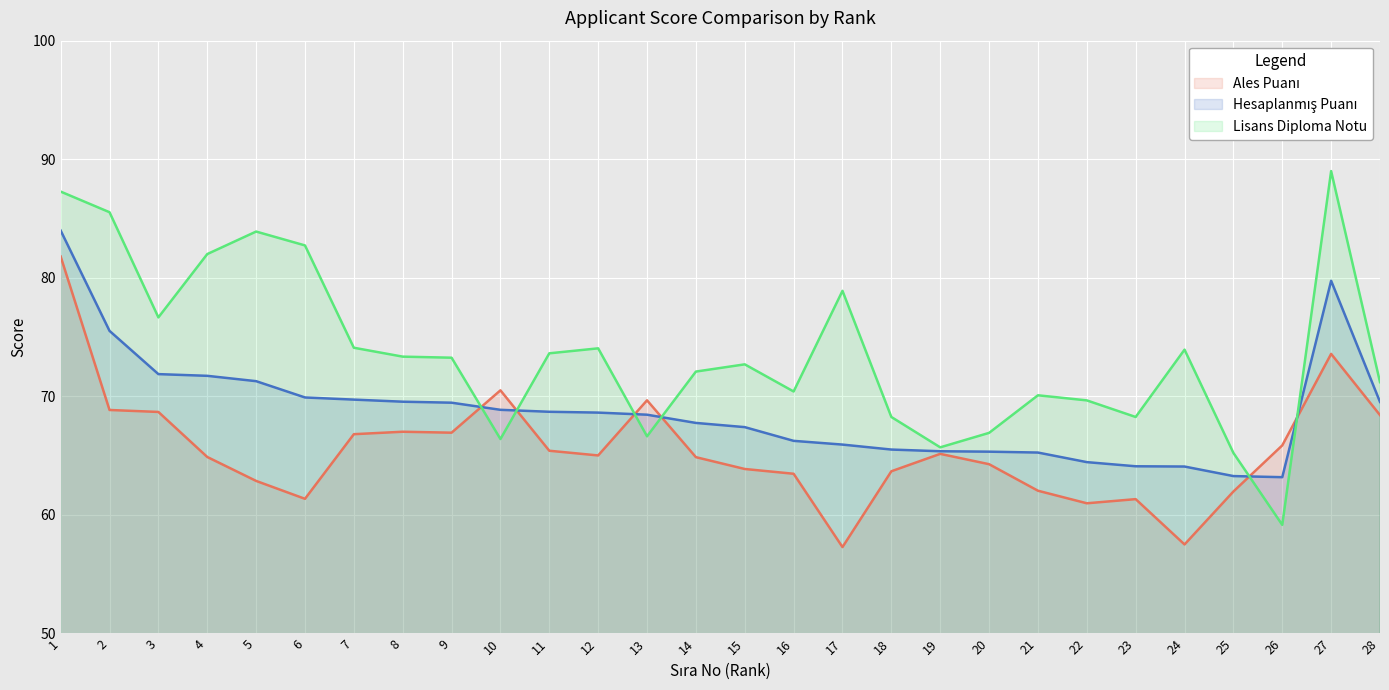

What is the sum of all Ales Puanı values?

1834.1